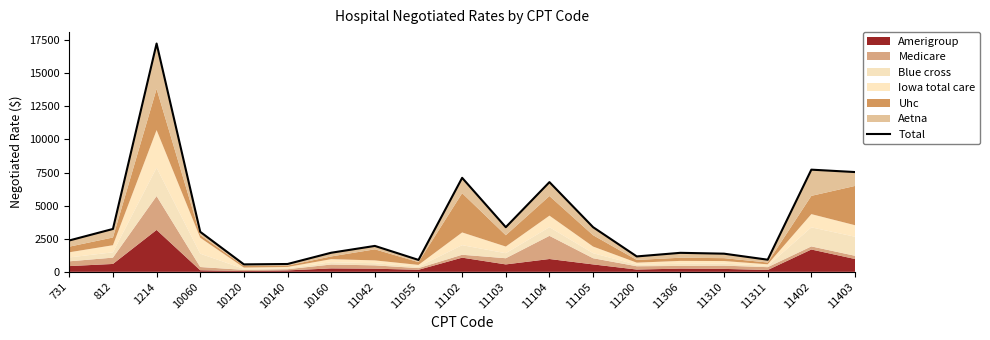

Reading right to left, extract all data points from this chart.

7539	7720	916	1371	1435	1163	3373	6778	3373	7102	900	1957	1442	591	562	3020	17251	3239	2370